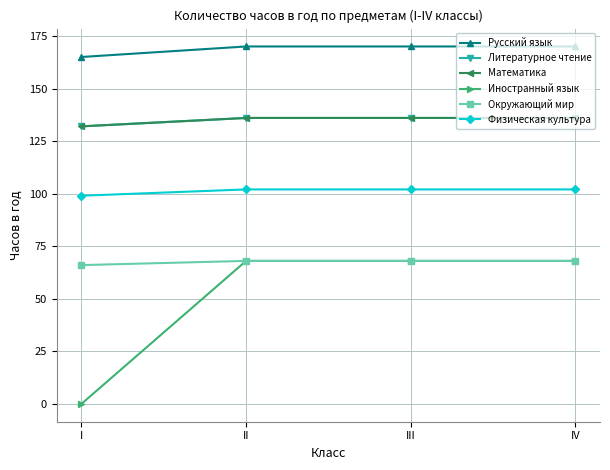

What is the maximum value for Физическая культура?

102